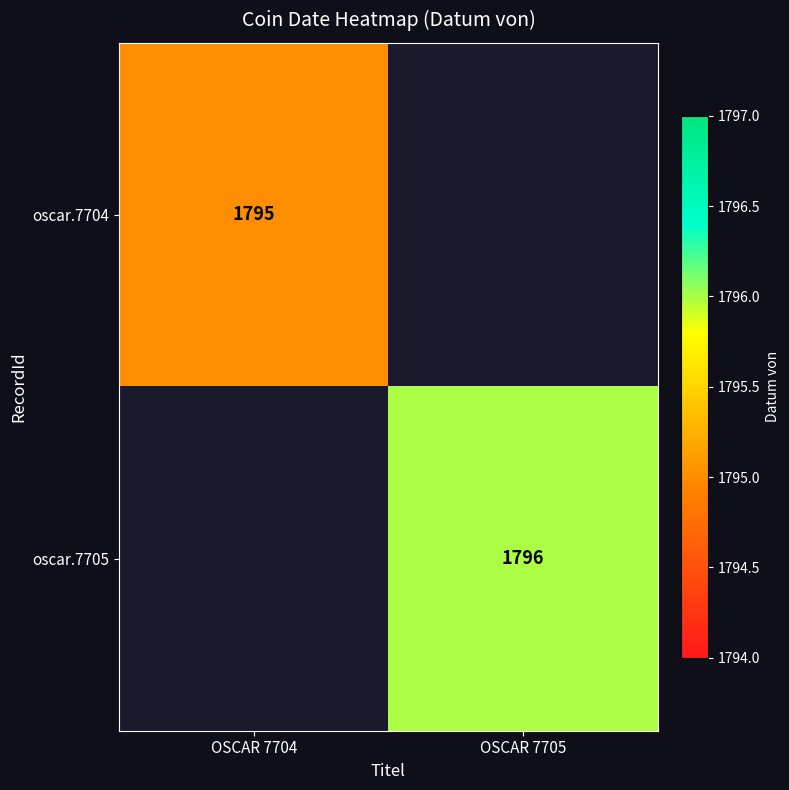

The oscar.7704 series shows 822 at OSCAR 7704. True or false?

False